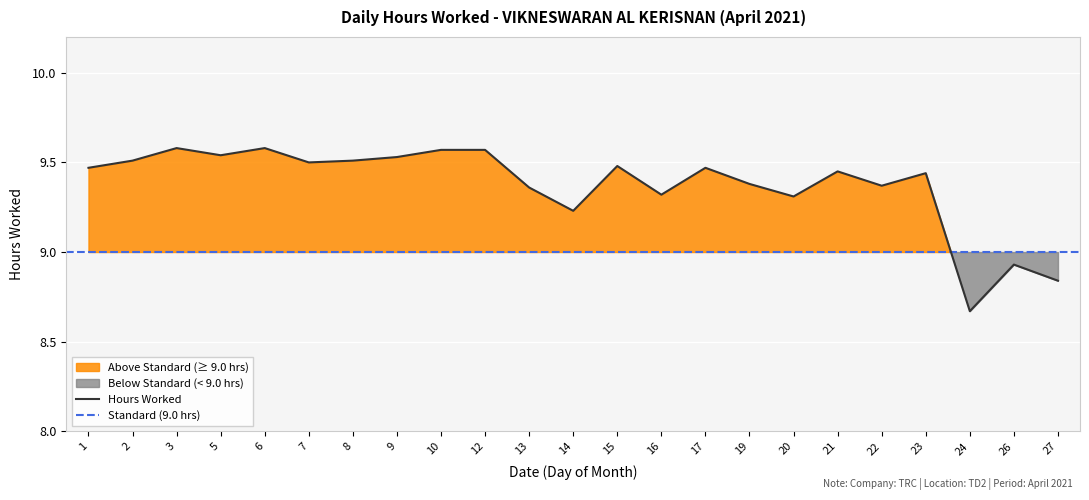

How many values are below 9?

3